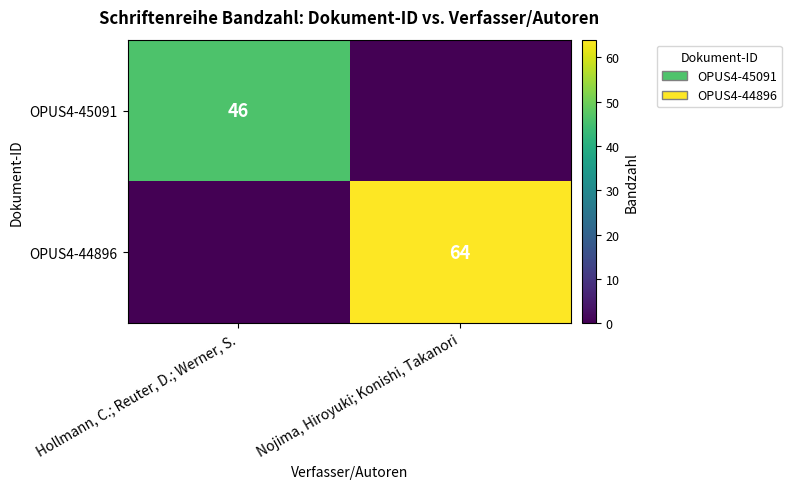

At which category is the sum across all series the highest?

Nojima, Hiroyuki; Konishi, Takanori